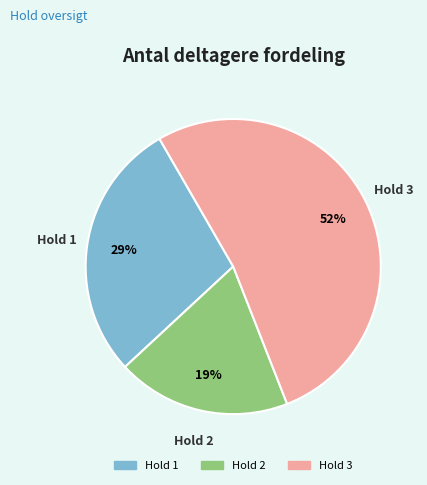

To the nearest percent, what portion does Hold 2 represent?

19%